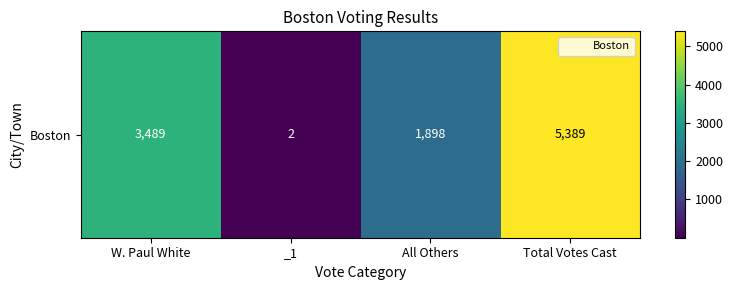

Reading left to right, transcribe all the data shown in this chart.

W. Paul White=3489	_1=2	All Others=1898	Total Votes Cast=5389